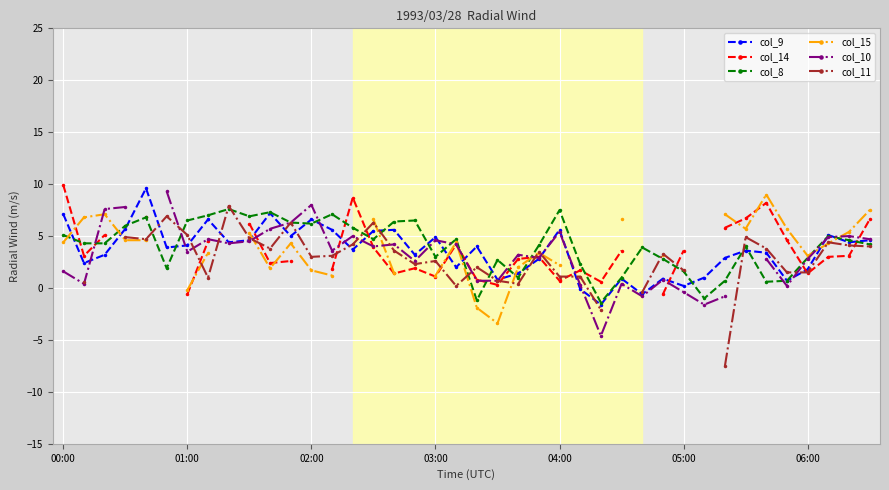

What is the maximum value for col_8?

7.6